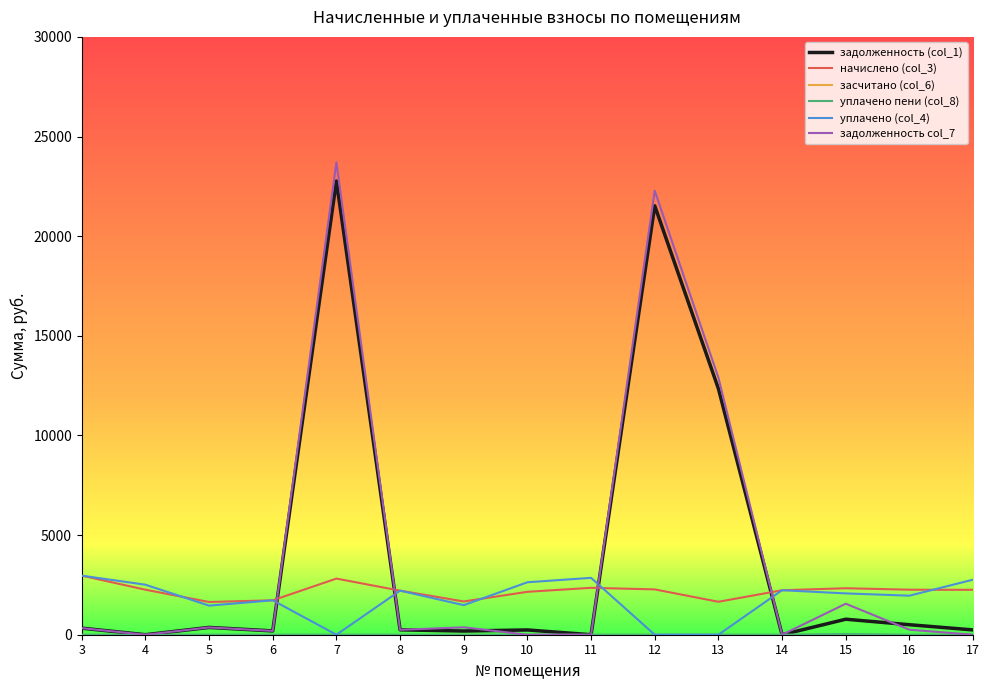

Is the value of задолженность col_7 at 8 greater than the value of начислено (col_3) at 7?

No